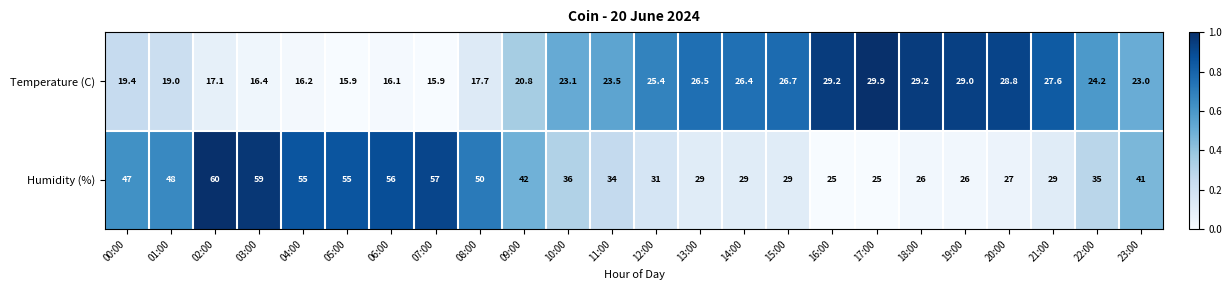

Count the number of data series in this chart.

2